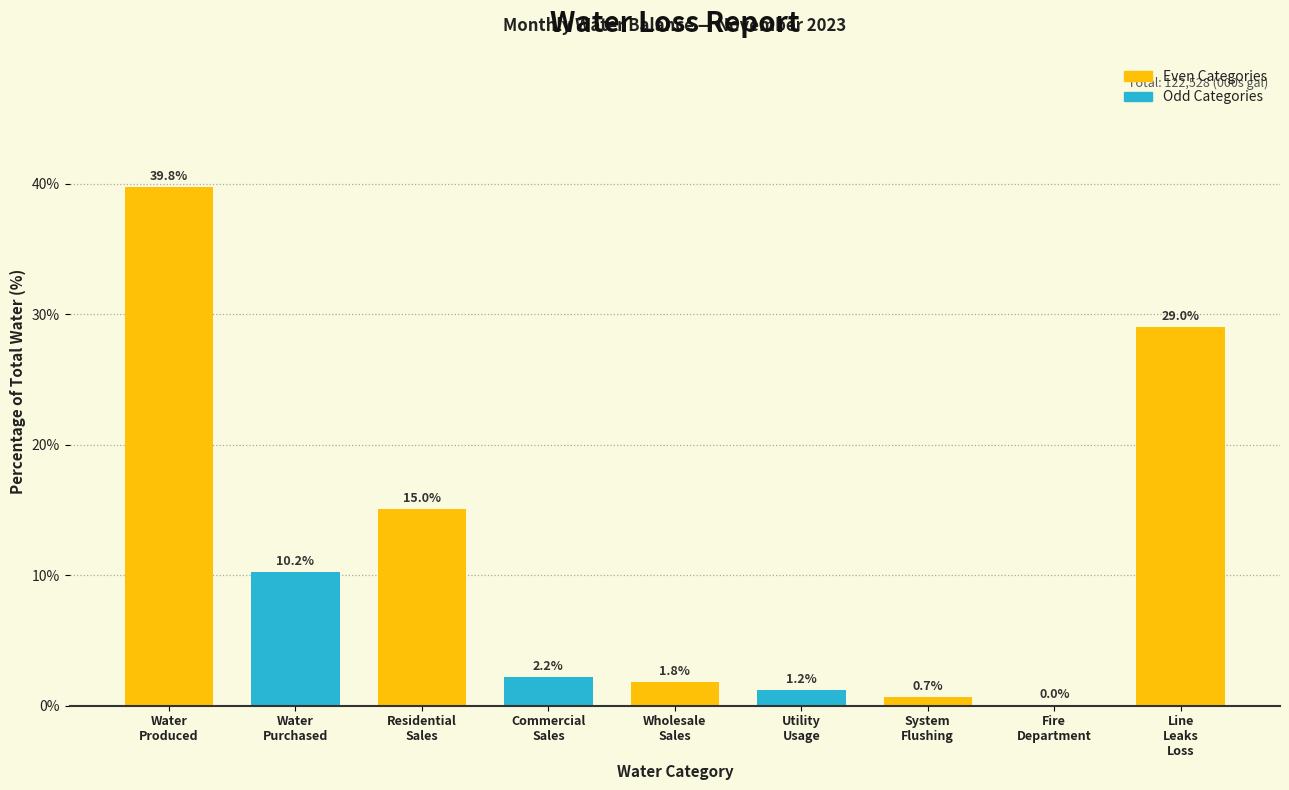

What is the greatest value displayed?

39.8